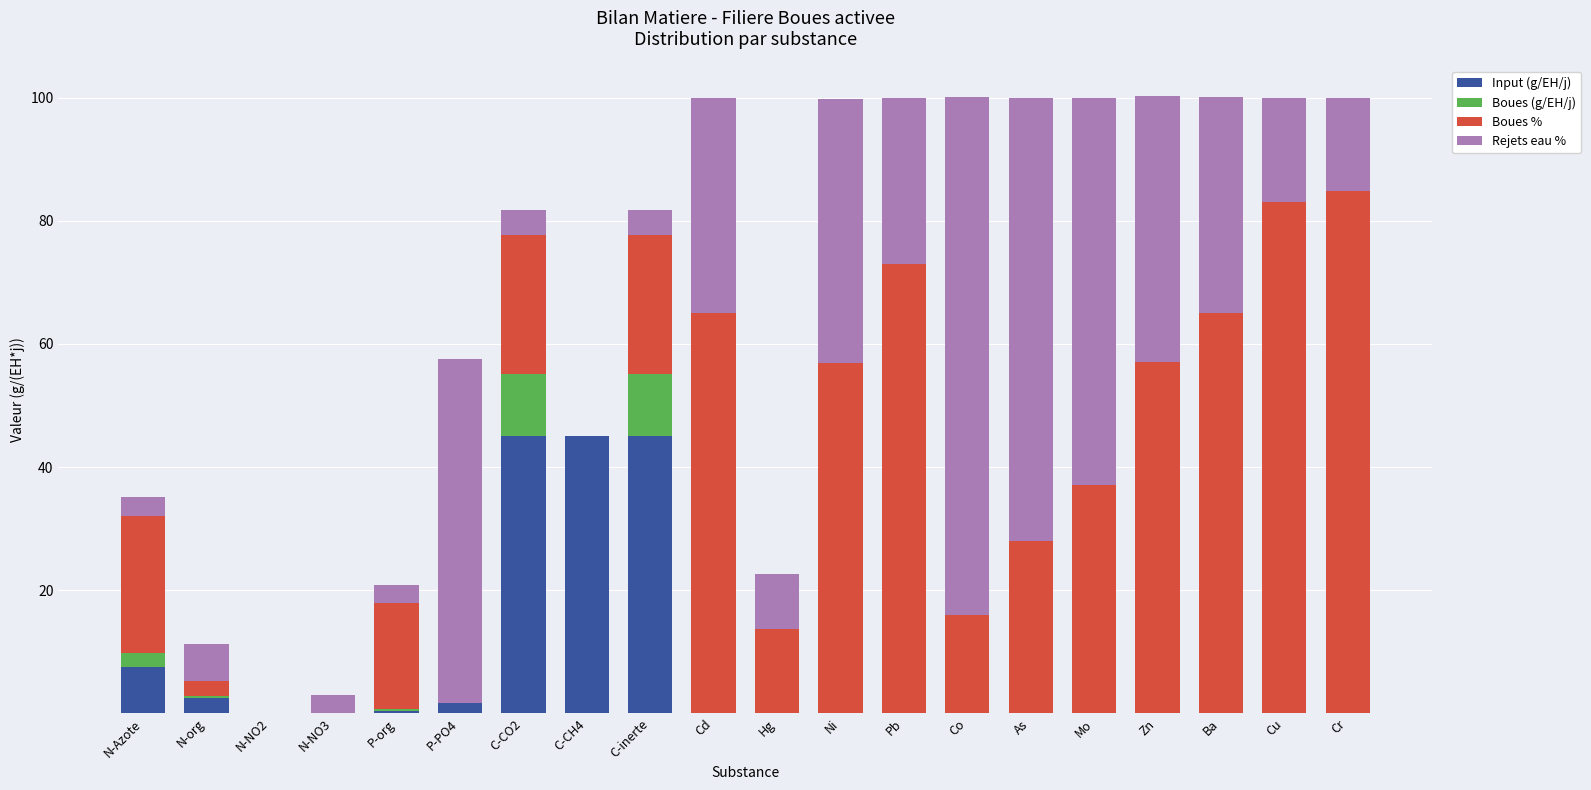

What is the maximum value for Input (g/EH/j)?

45.0